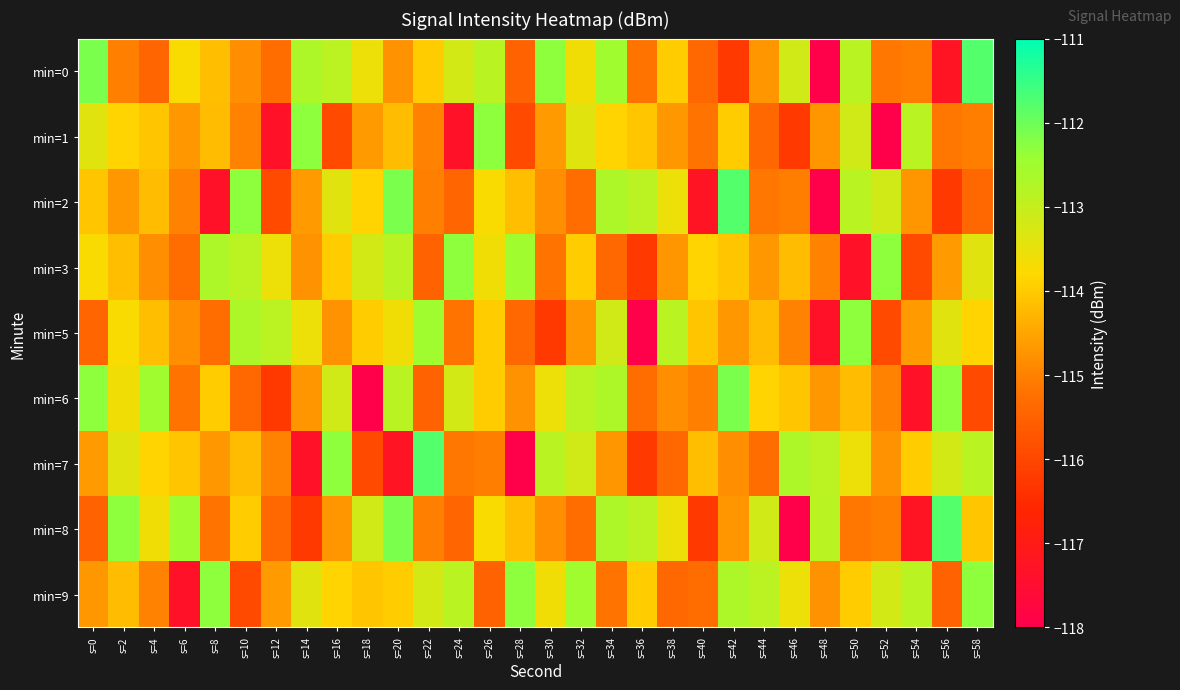

What is the greatest value displayed?

-111.8